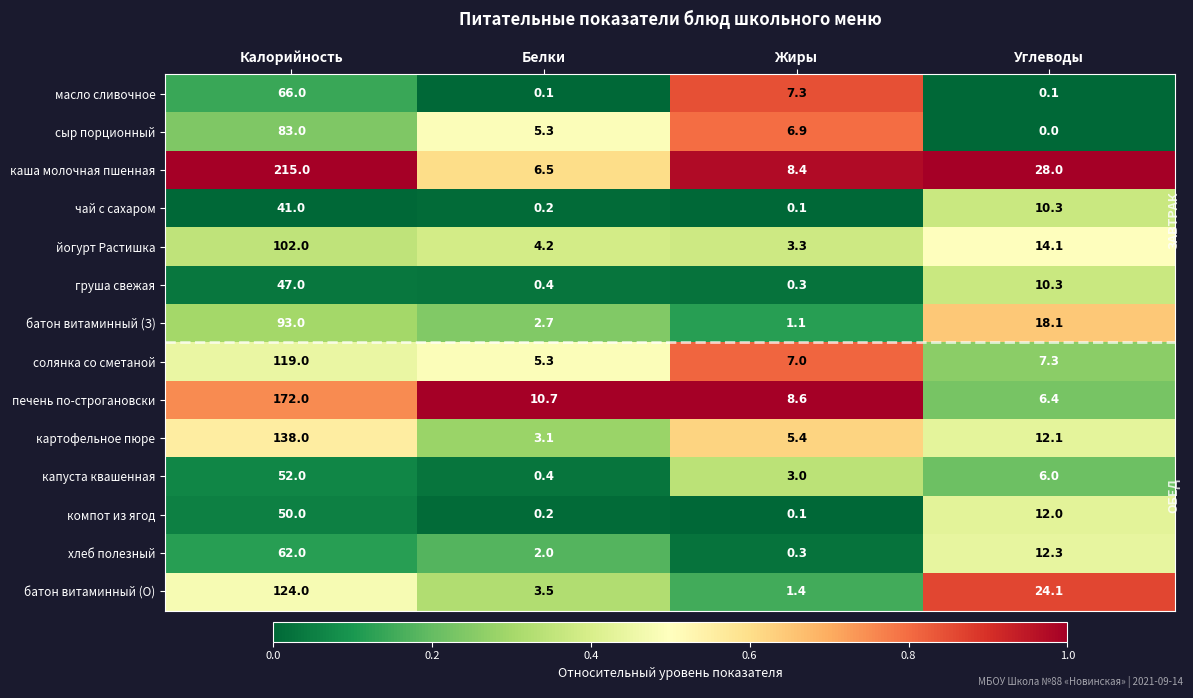

What value does the йогурт Растишка series have at Белки?

4.2